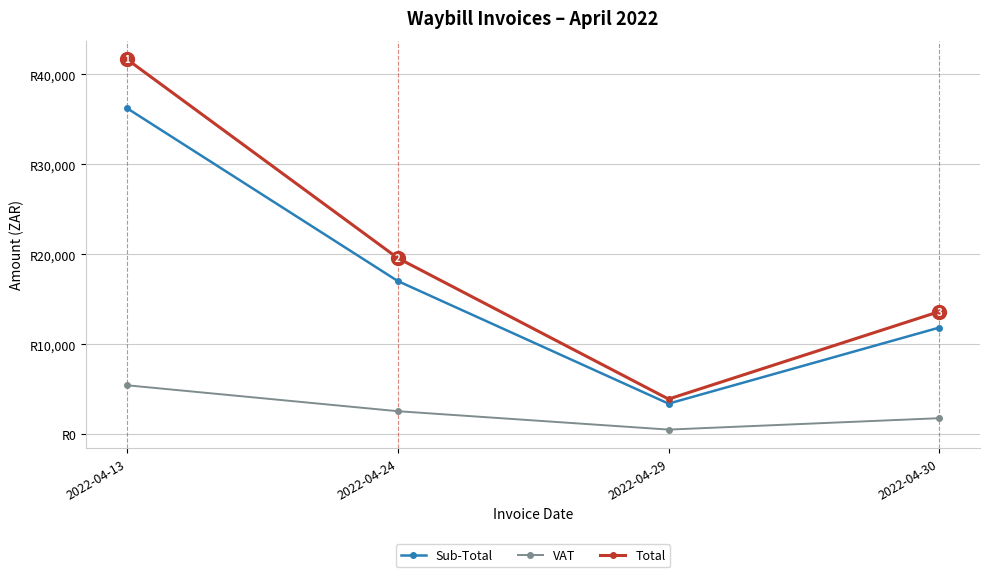

What are all the series names shown in the legend?

Sub-Total, VAT, Total